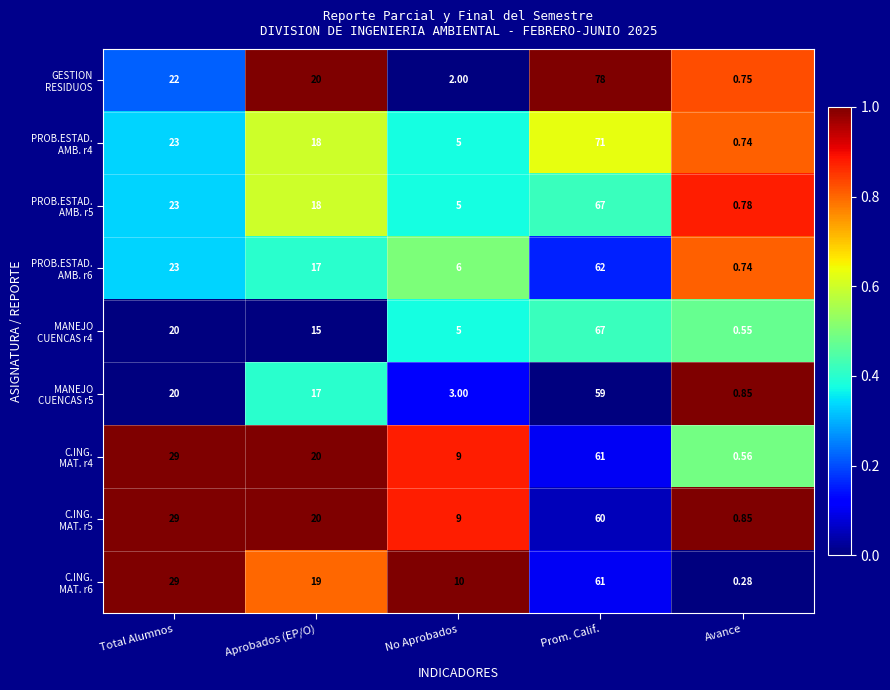

At which category does the chart reach its minimum across all series?

Avance